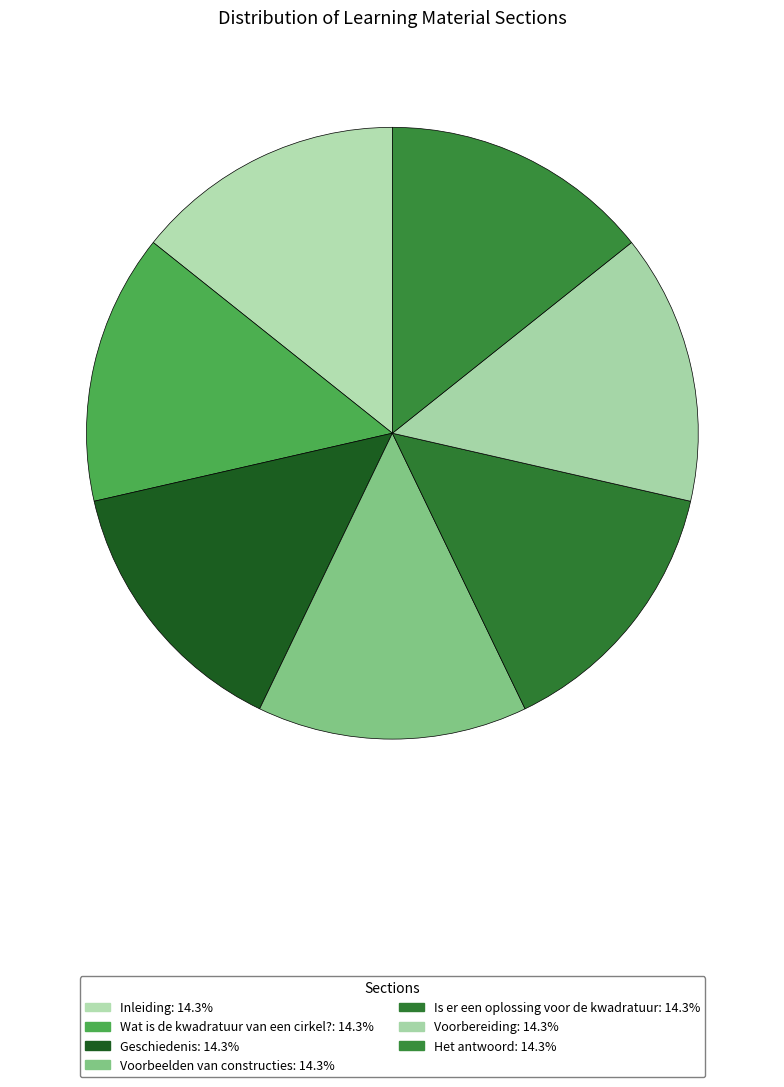

To the nearest percent, what is the average slice percentage?

14%